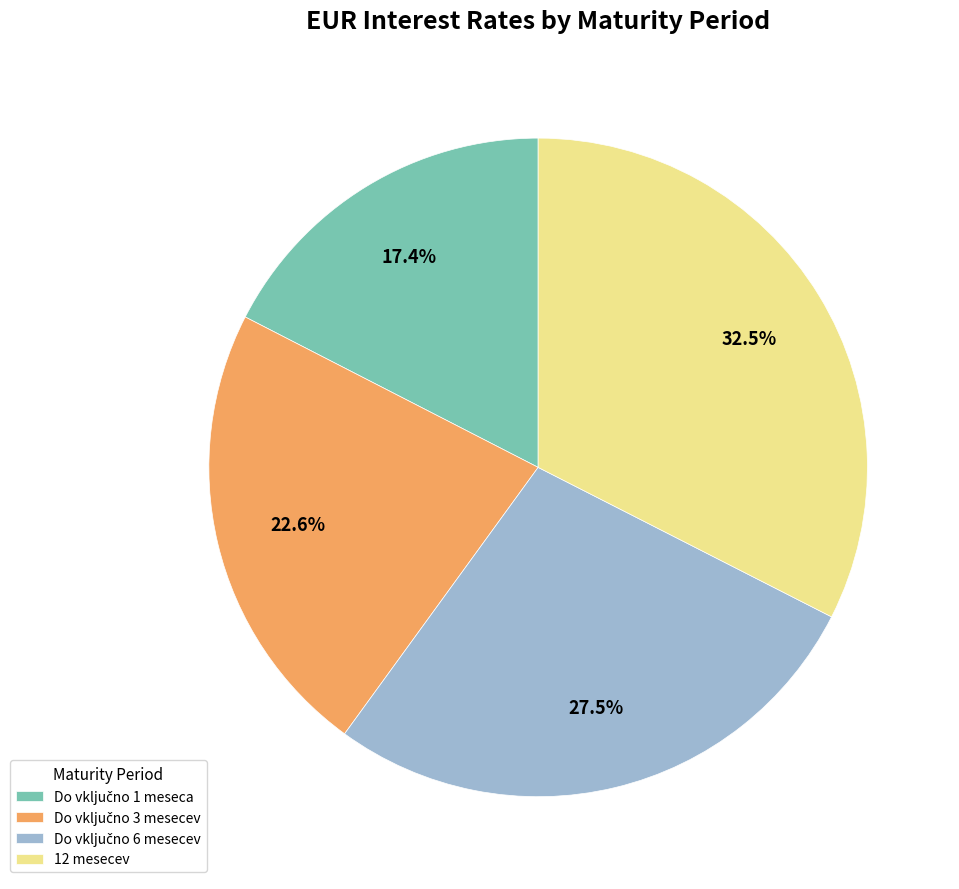

What is the largest slice in the pie chart?

12 mesecev